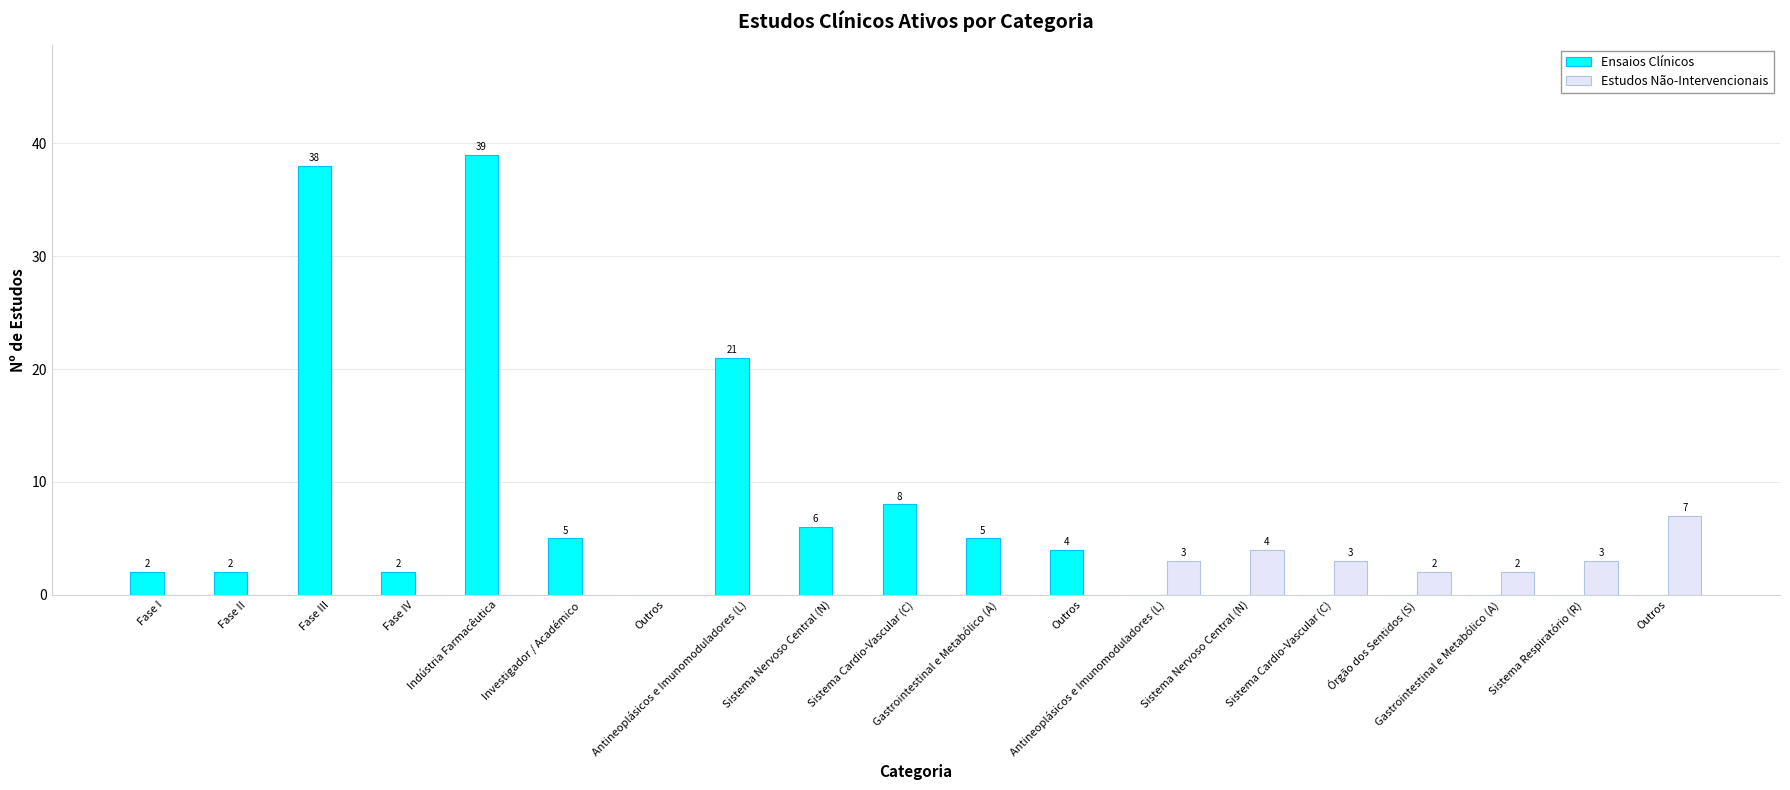

What is the spread (max minus min) of values at Sistema Nervoso Central (N)?

6